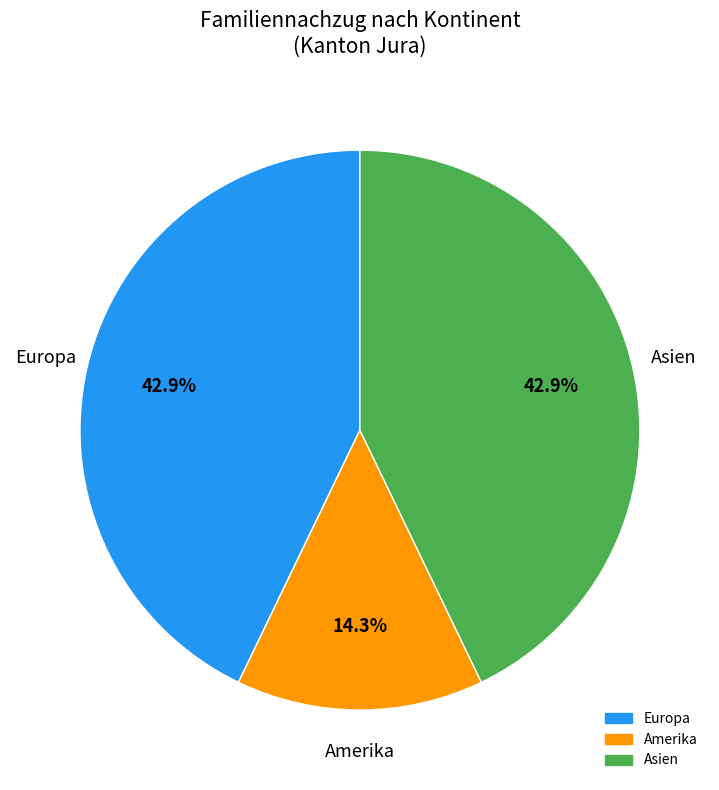

Is there a majority slice in this chart?

No